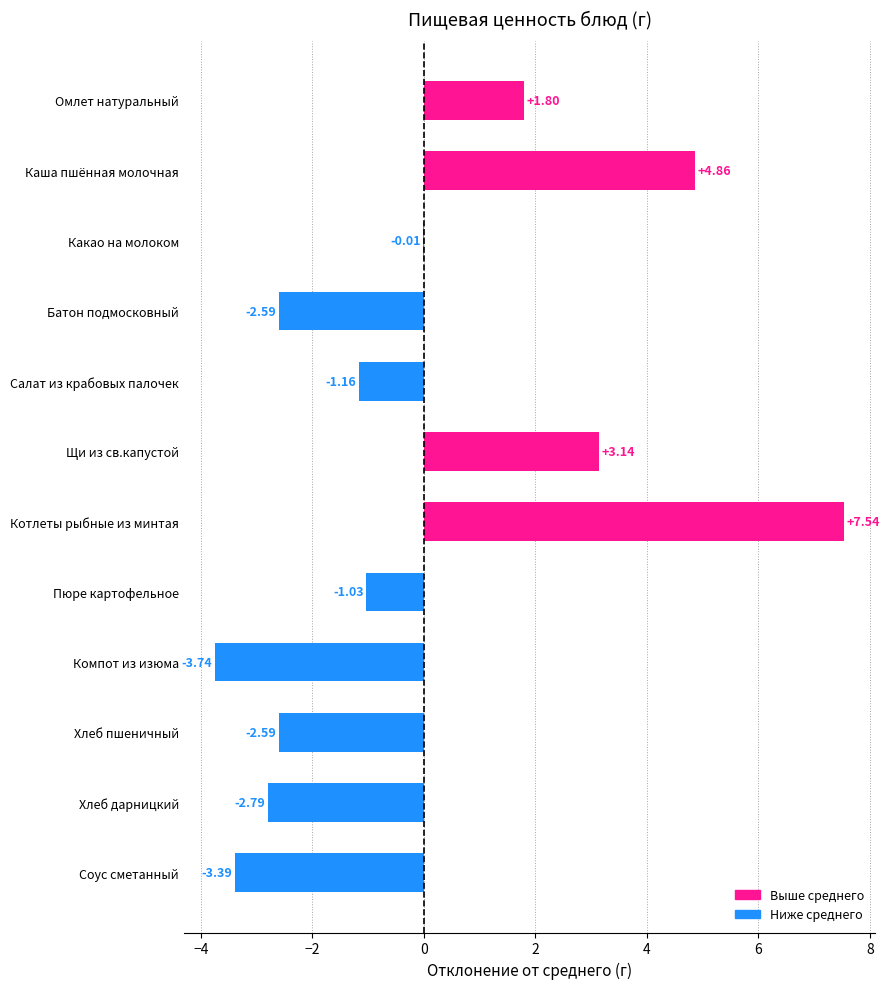

What is the change in value from Омлет натуральный to Каша пшённая молочная?

+3.1